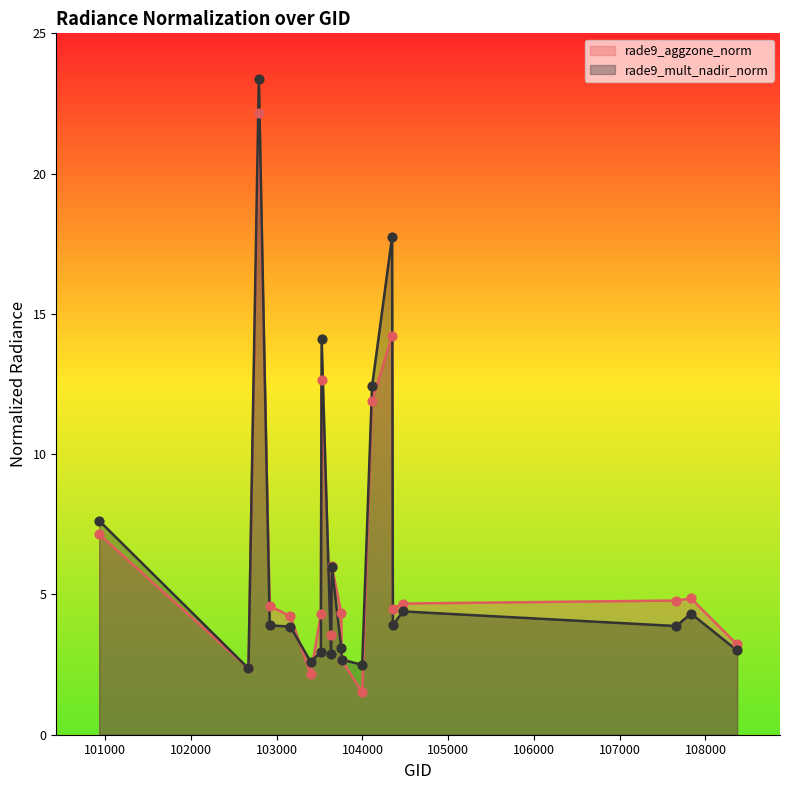

Which series has the widest spread of values?

rade9_mult_nadir_norm